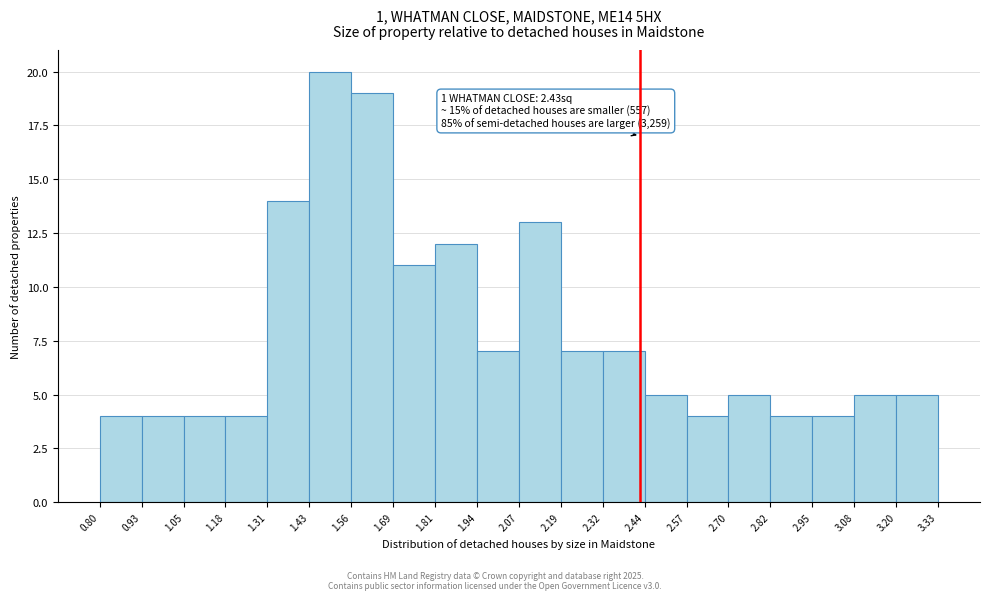

Over which range of the x-axis is the bar tallest?

1.43 to 1.56